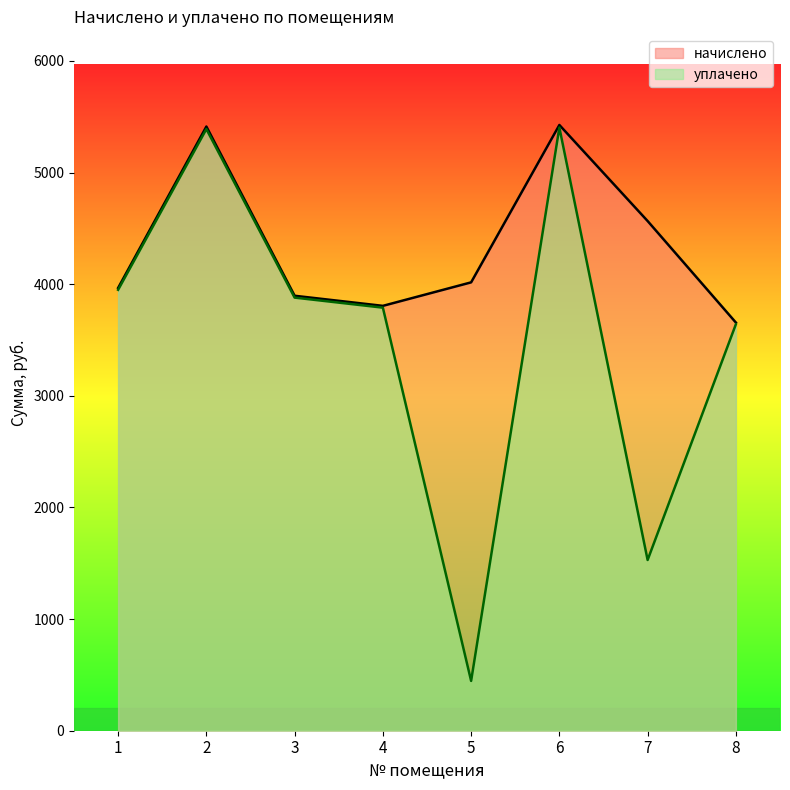

Which series has the widest spread of values?

уплачено